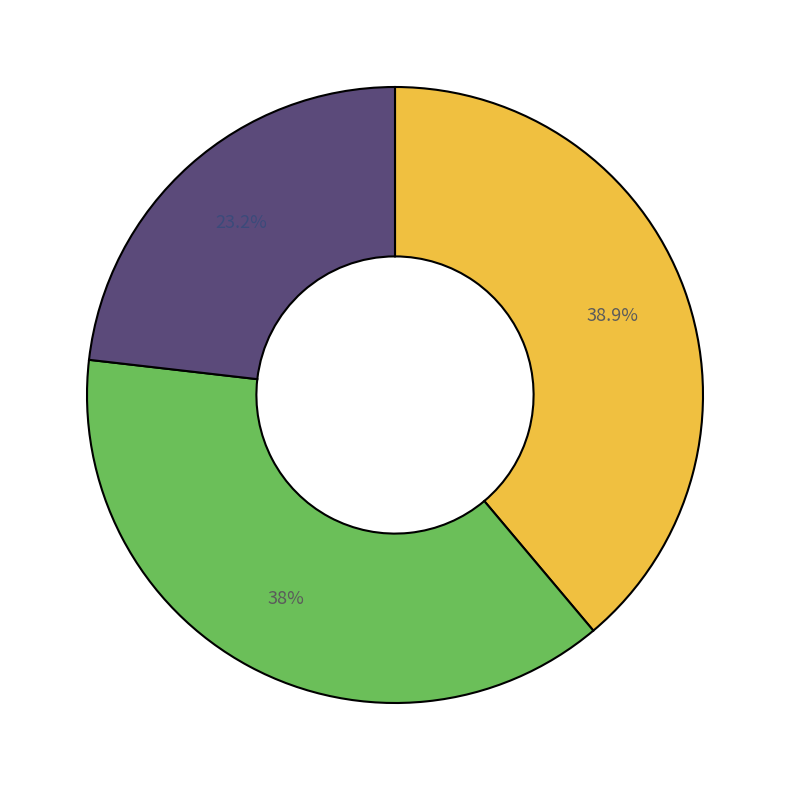

Count the number of slices in the pie.

3